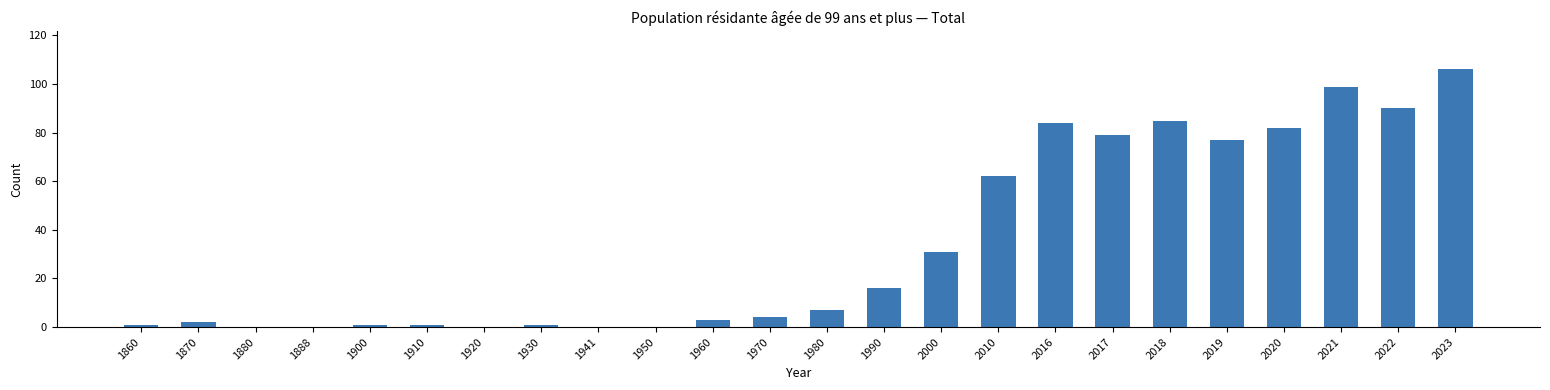

Reading right to left, what are all the values shown in this chart?

2023=106	2022=90	2021=99	2020=82	2019=77	2018=85	2017=79	2016=84	2010=62	2000=31	1990=16	1980=7	1970=4	1960=3	1950=0	1941=0	1930=1	1920=0	1910=1	1900=1	1888=0	1880=0	1870=2	1860=1